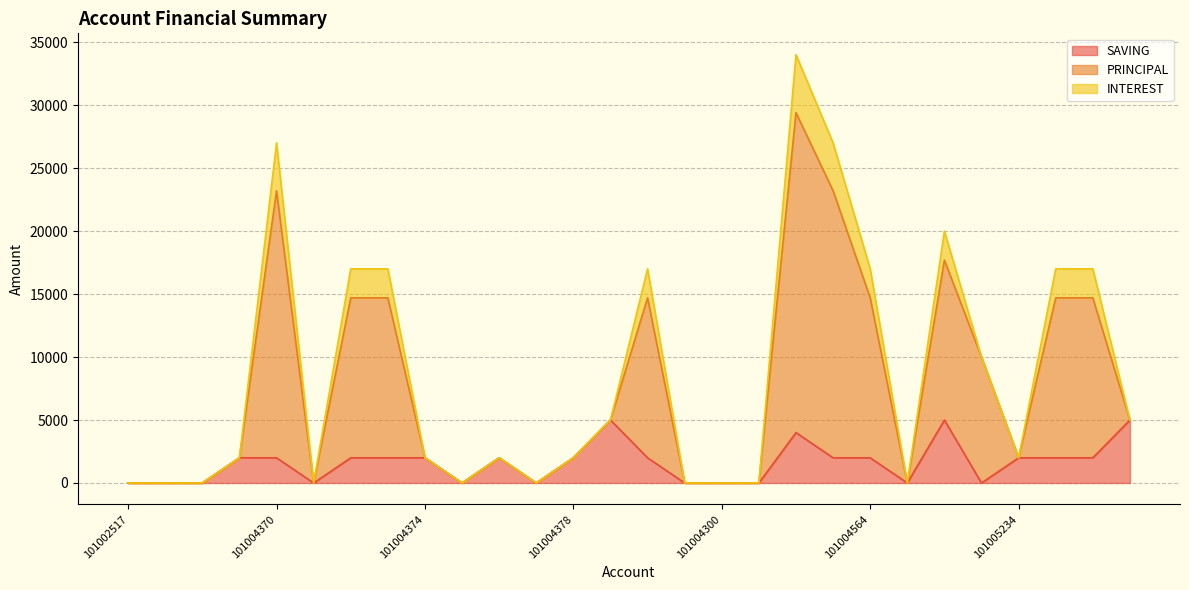

What is the greatest value displayed?

34000